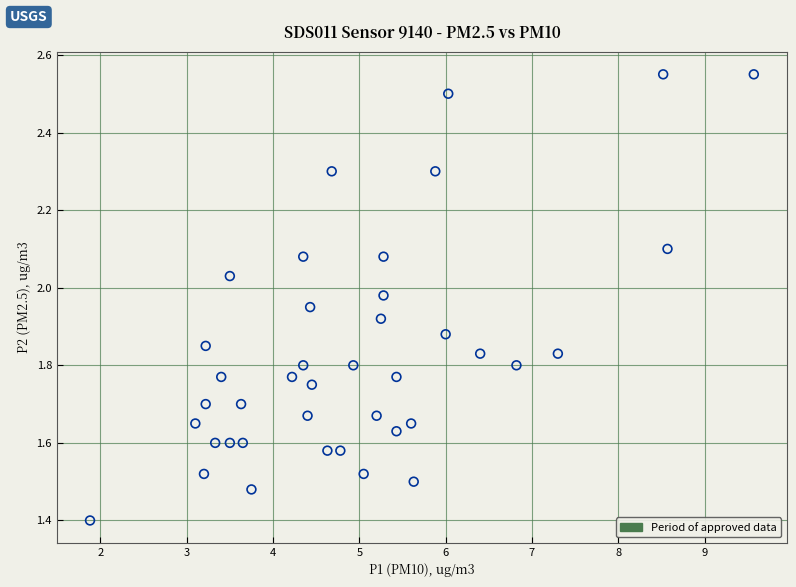

What is the range of X values (max minus min)?

7.7